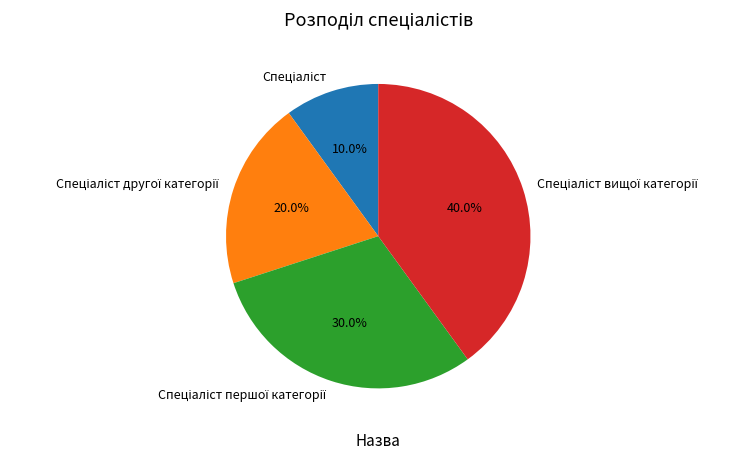

Is there a majority slice in this chart?

No